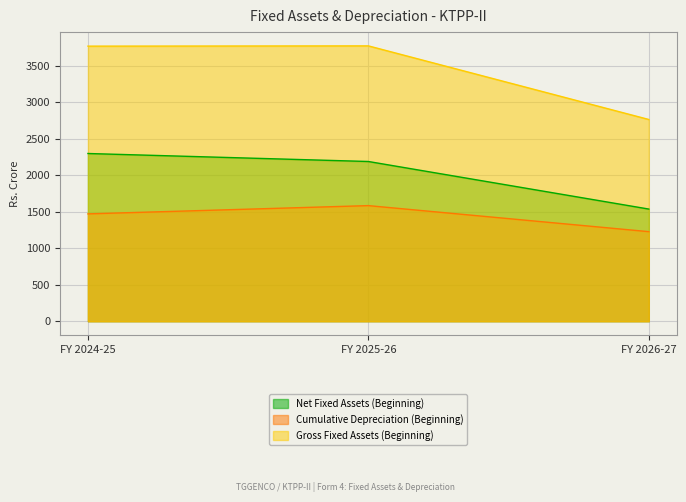

At FY 2025-26, list the series in order from smallest to largest.

Cumulative Depreciation (Beginning), Net Fixed Assets (Beginning), Gross Fixed Assets (Beginning)